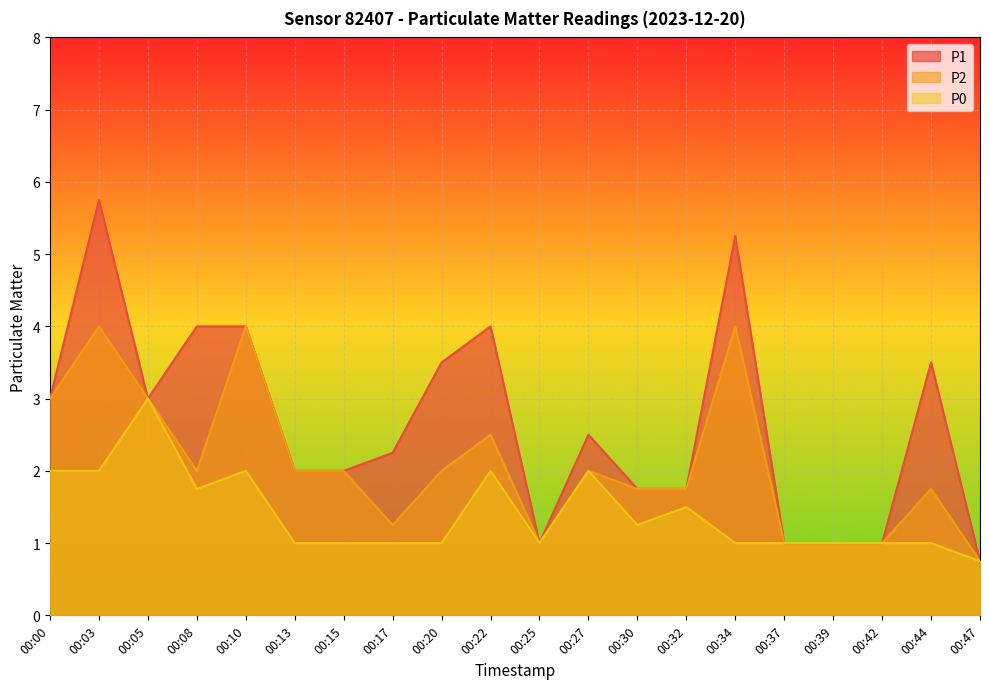

Where is P2 nearest to the value 2?

00:08